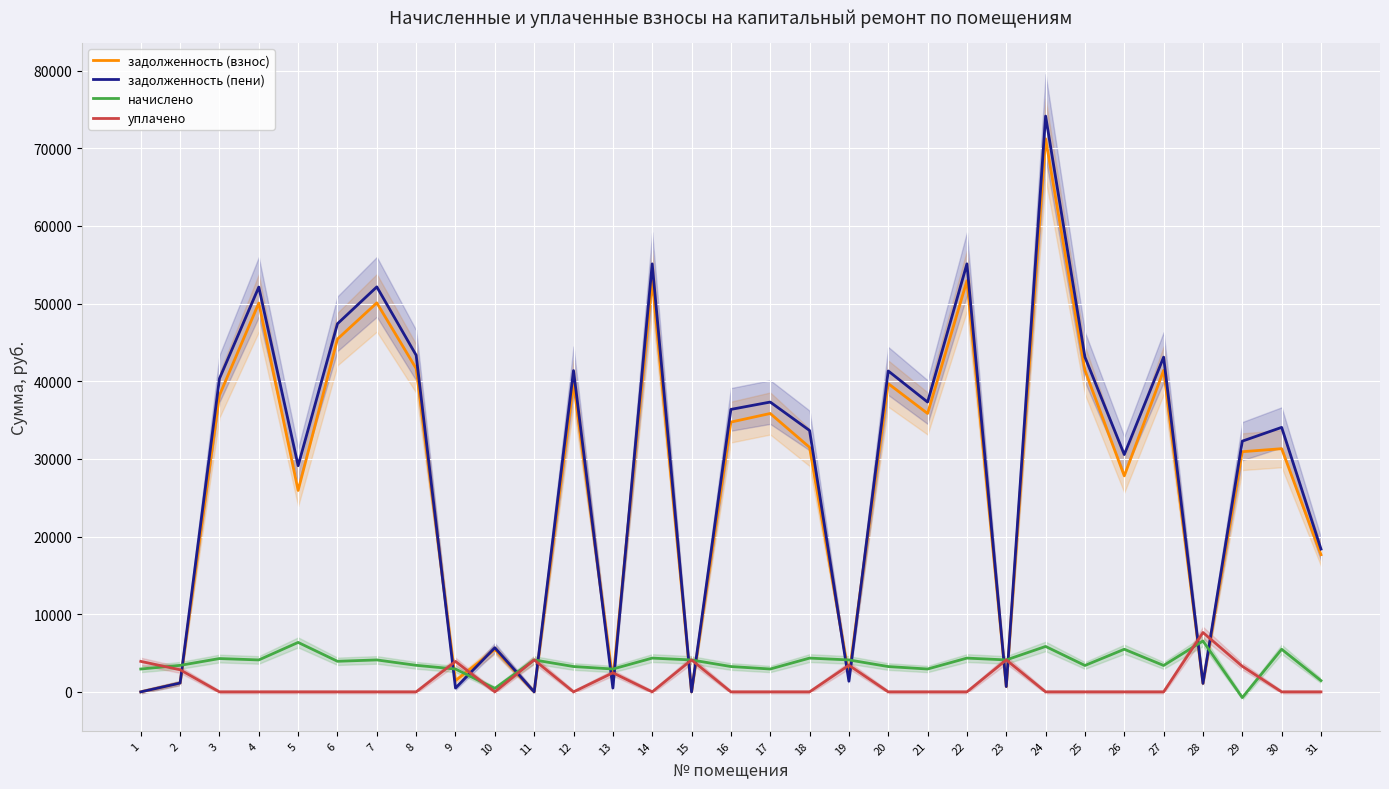

What is the sum of the задолженность (взнос) values at 5 and 15?

25938.7